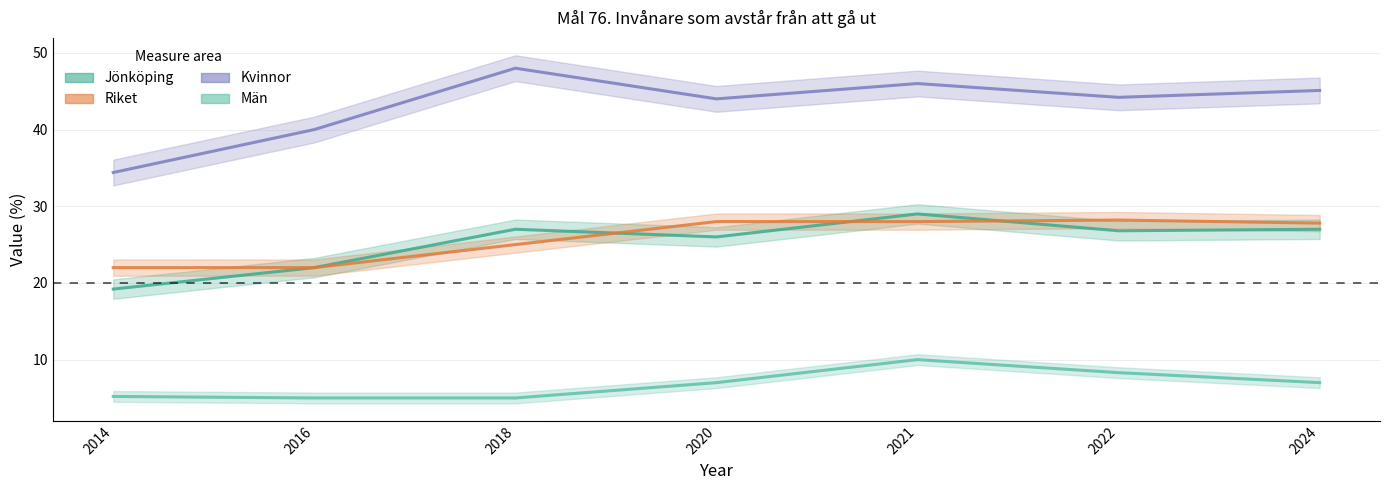

At how many categories does at least one series exceed 30?

7